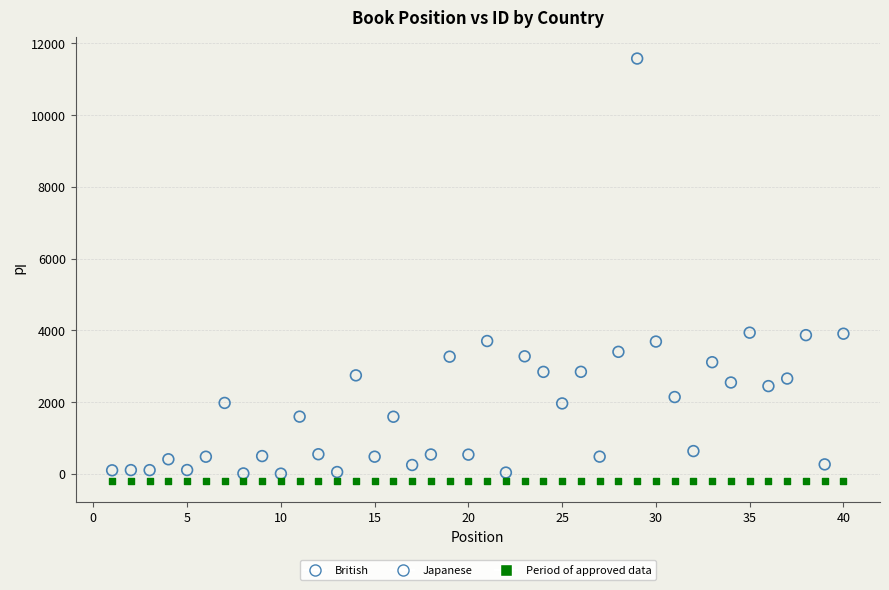

What are all the series names shown in the legend?

British, Japanese, Period of approved data